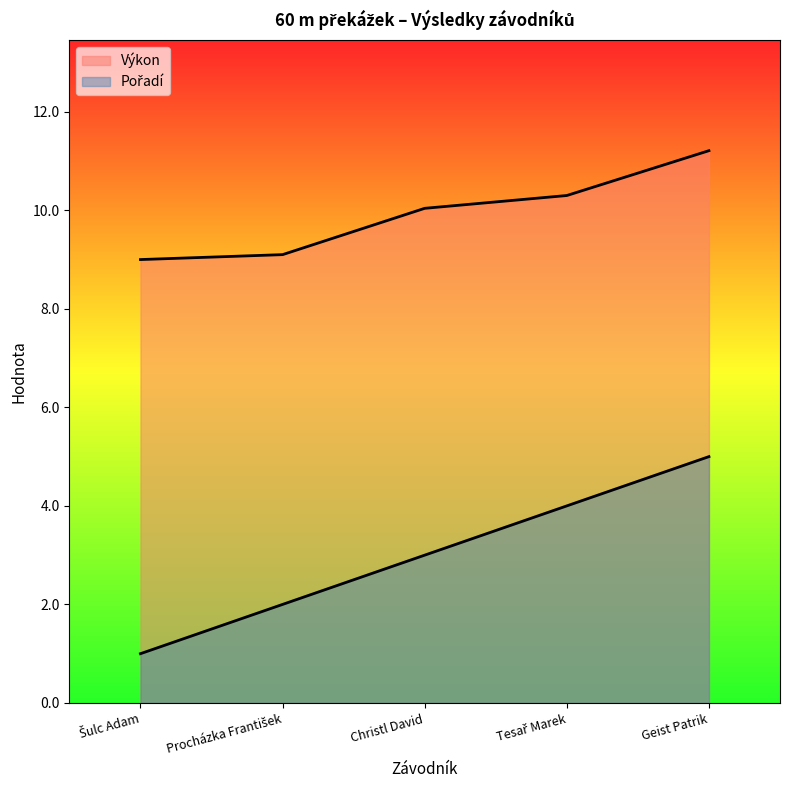

True or false: Pořadí and Výkon intersect in this chart.

False